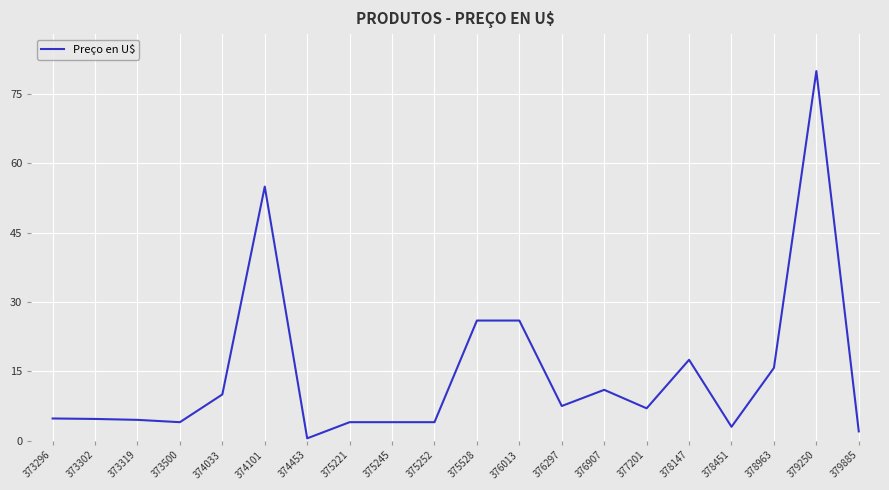

What is the difference between the values at 374033 and 375221?

6.0